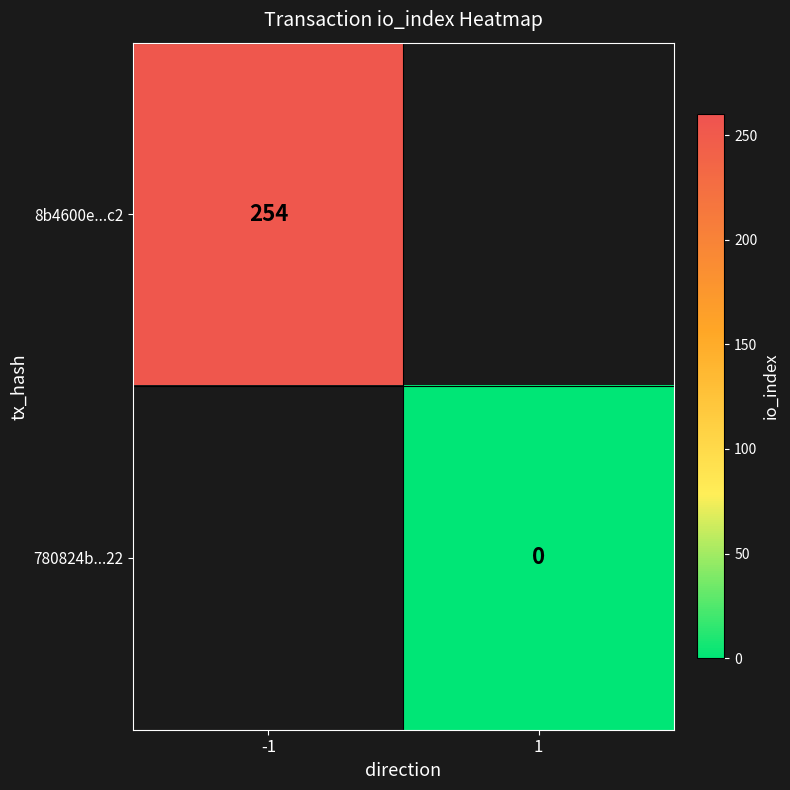

The 8b4600e...c2 series shows 124 at -1. True or false?

False